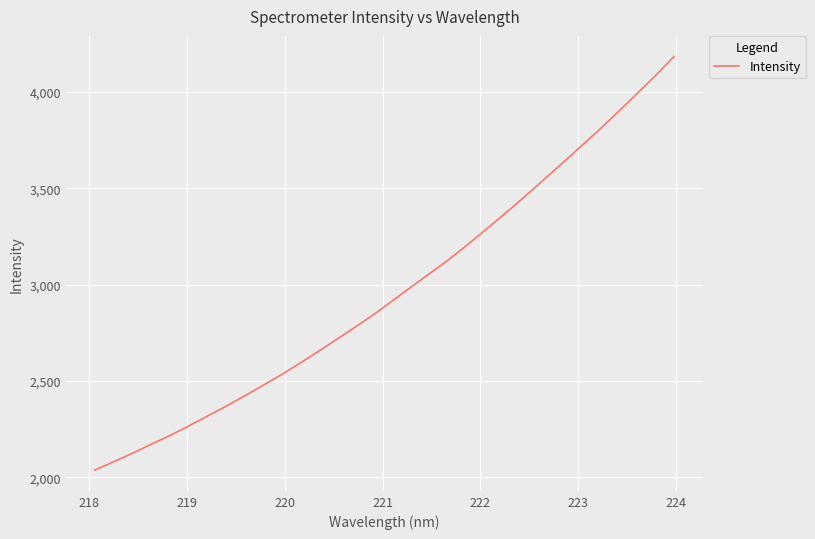

Reading left to right, transcribe all the data shown in this chart.

2036.9	2080.4	2124.1	2171.0	2215.9	2265.2	2316.5	2367.7	2421.9	2477.8	2533.9	2594.3	2656.4	2720.0	2784.5	2850.8	2922.0	2993.9	3064.0	3135.0	3212.8	3292.8	3374.0	3457.2	3543.2	3629.6	3717.3	3804.6	3897.1	3990.4	4085.0	4184.4